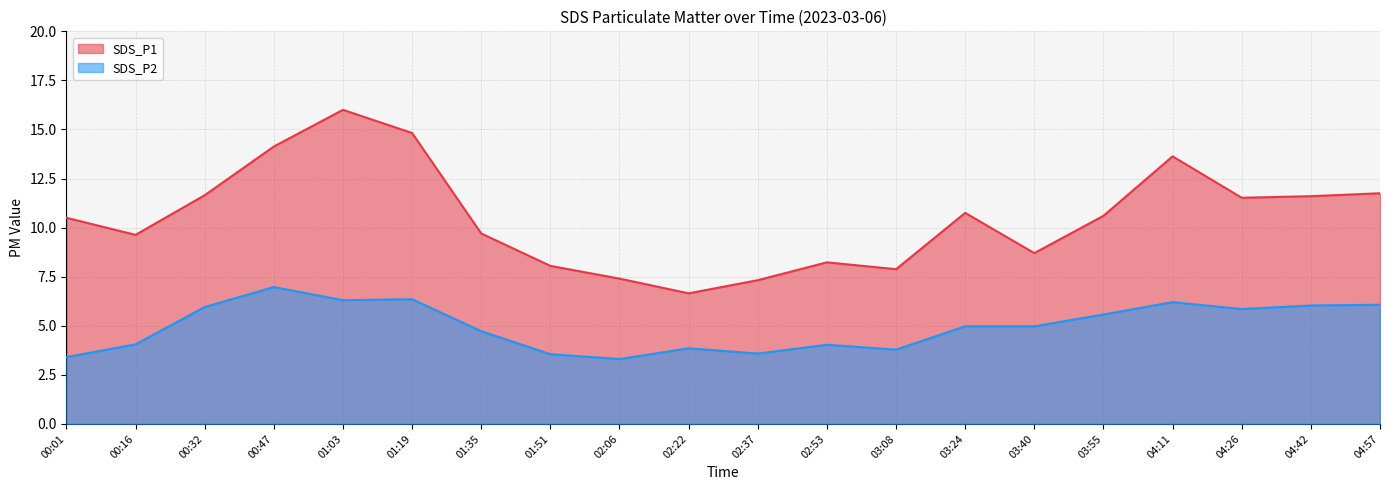

Which series changed the most between 01:03 and 04:57?

SDS_P1